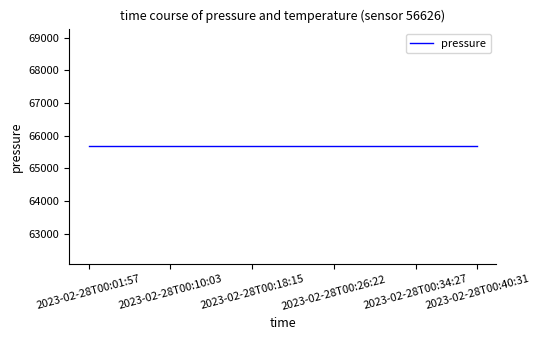

The temperature series shows -228.3 at 2023-02-28T00:20:17. True or false?

False